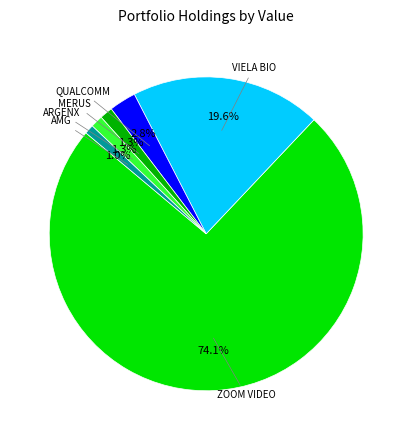

Which slice represents more than half of the pie?

ZOOM VIDEO COMMUNICATIONS IN